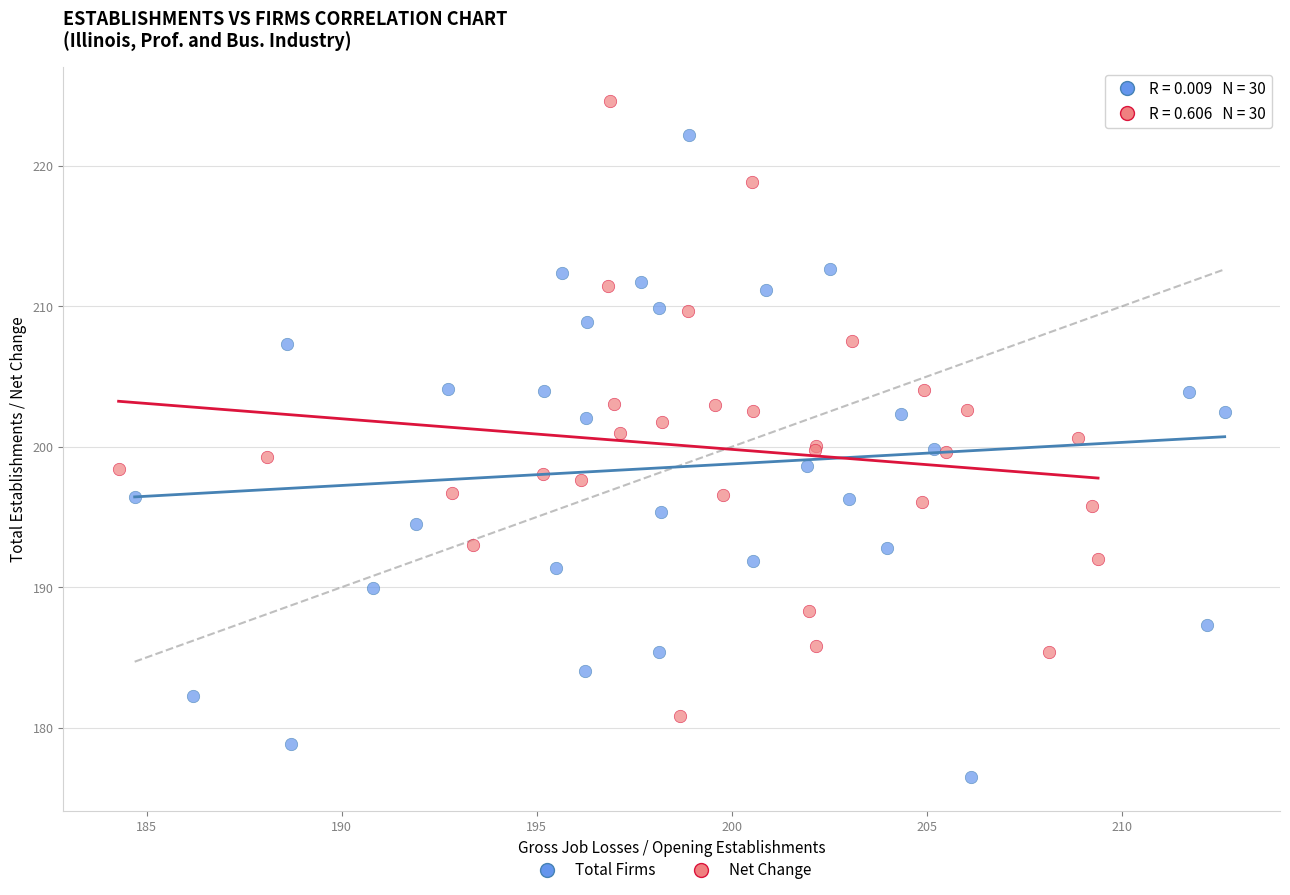

Which series contains the highest Y value?

Net Change